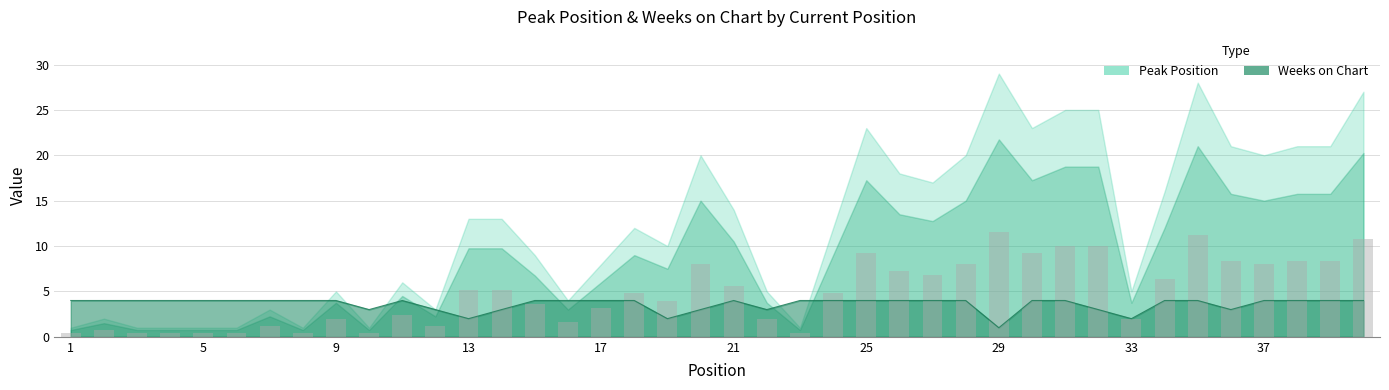

How many groups of bars are there?

40